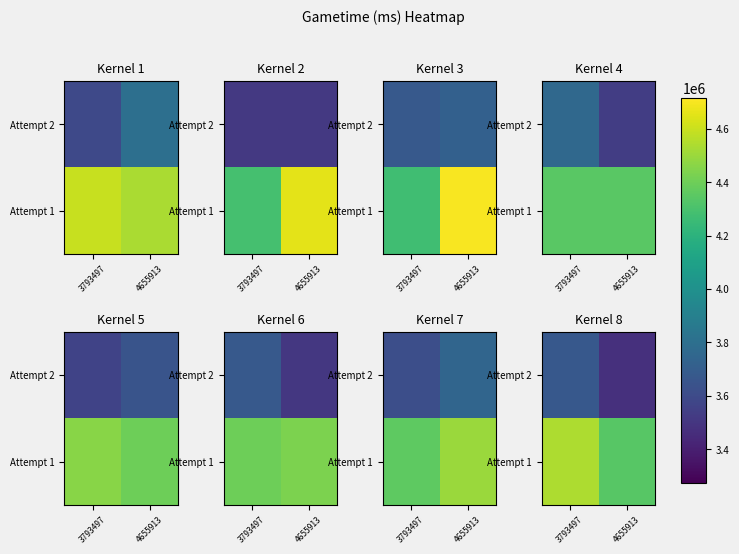

What is the sum of all Attempt 1 values?

8884130.6